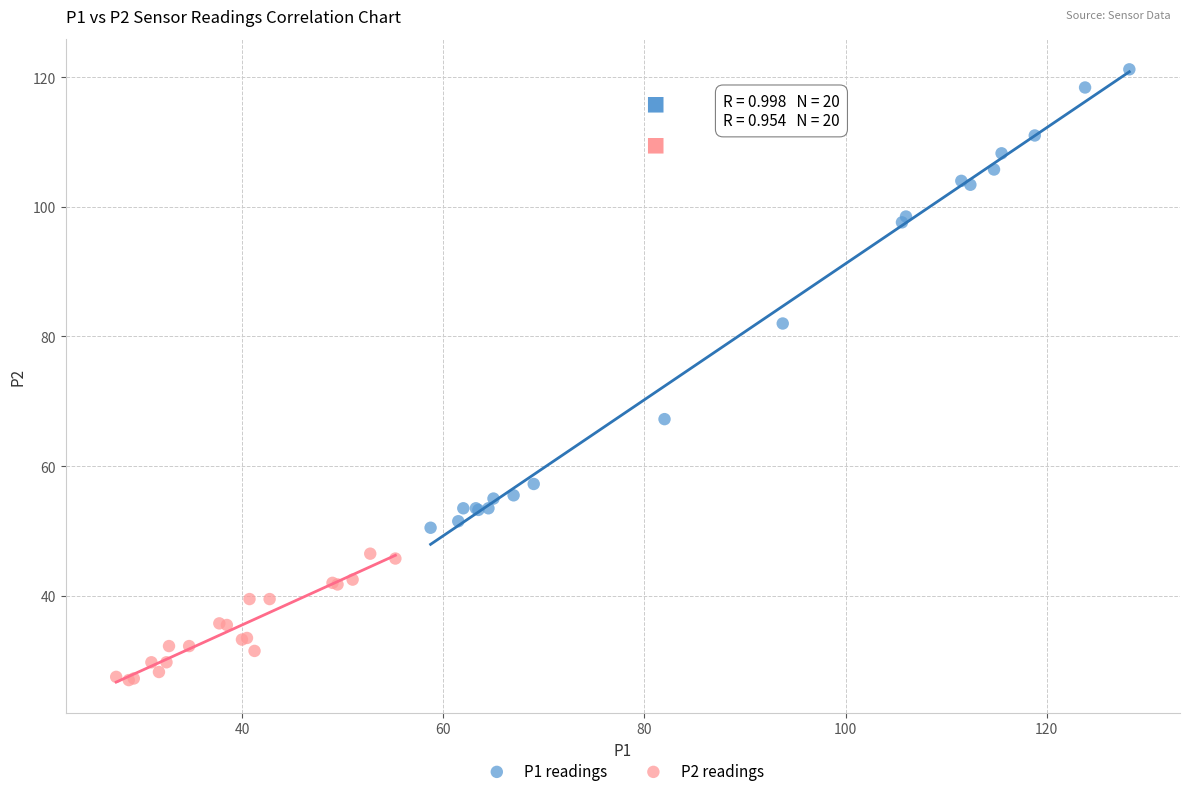

Which series has the widest spread of Y values?

P1 readings